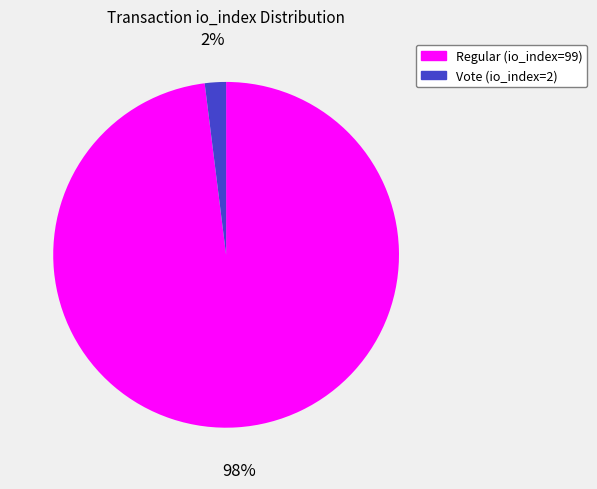

Which category accounts for the majority?

Regular (io_index=99)